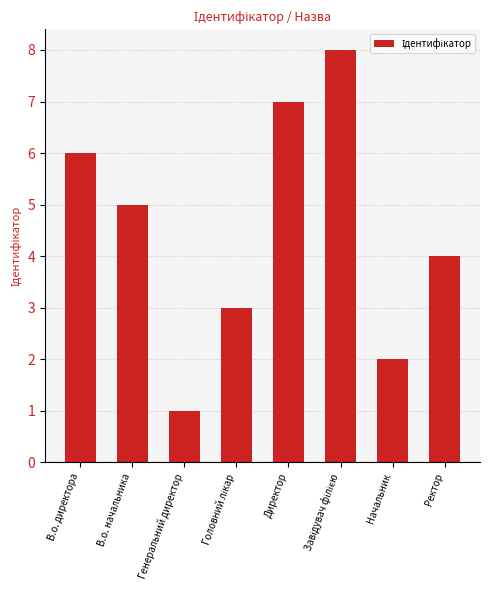

Reading left to right, extract all data points from this chart.

6	5	1	3	7	8	2	4